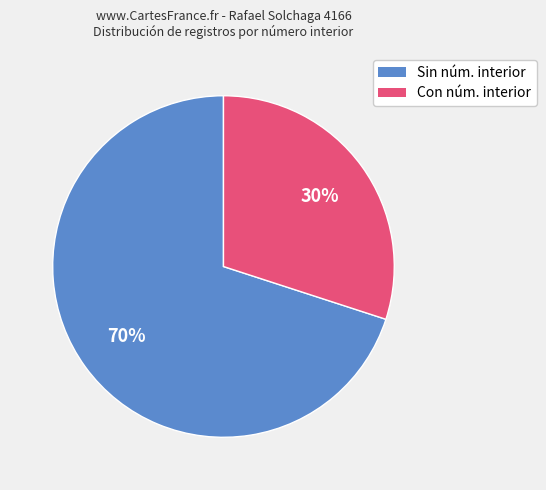

To the nearest percent, what is the average slice percentage?

50%